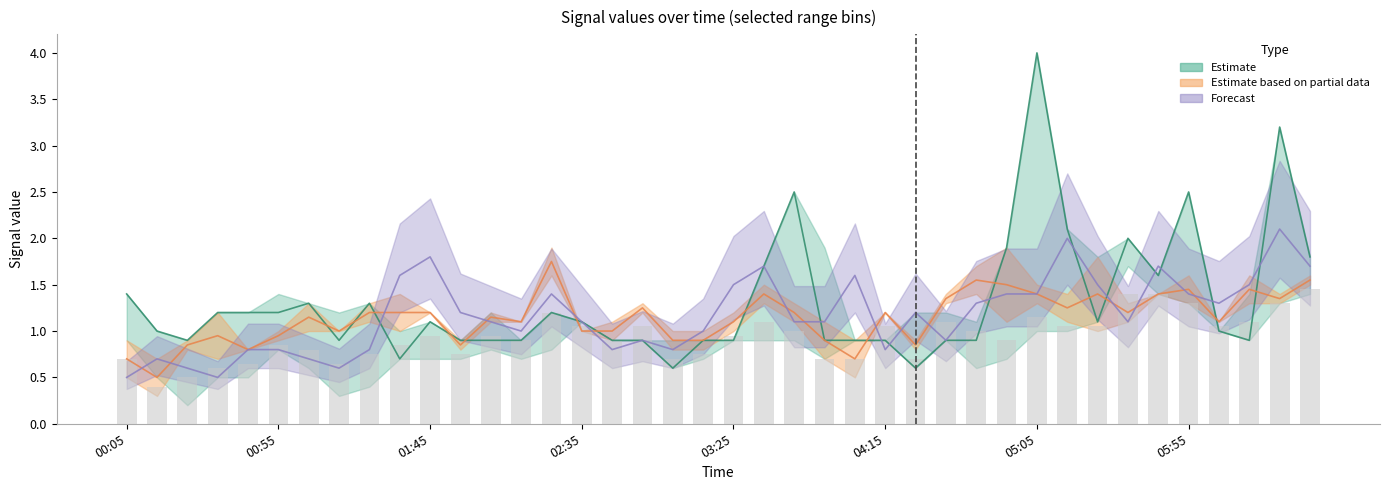

What is the greatest value displayed?

4.0